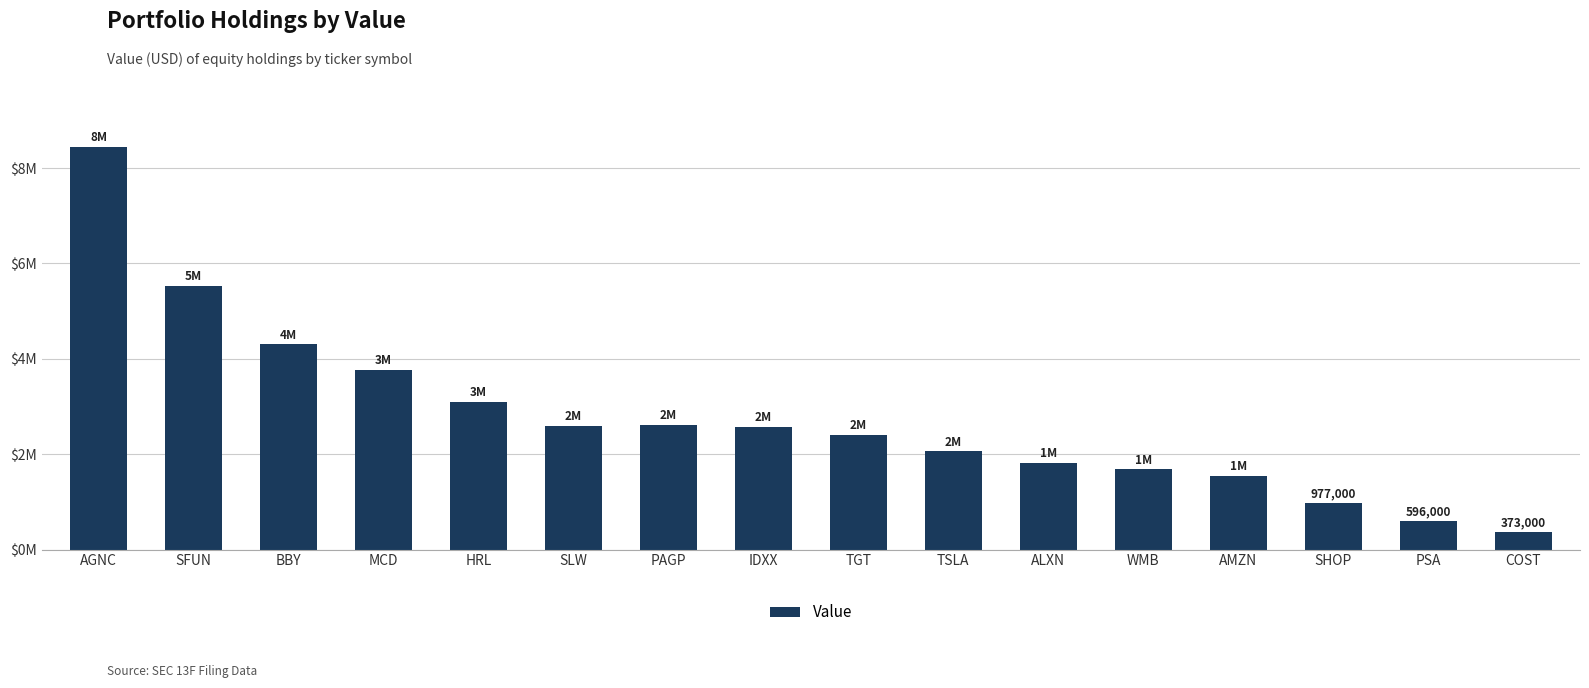

What is the sum of the values at PAGP and BBY?

6925000